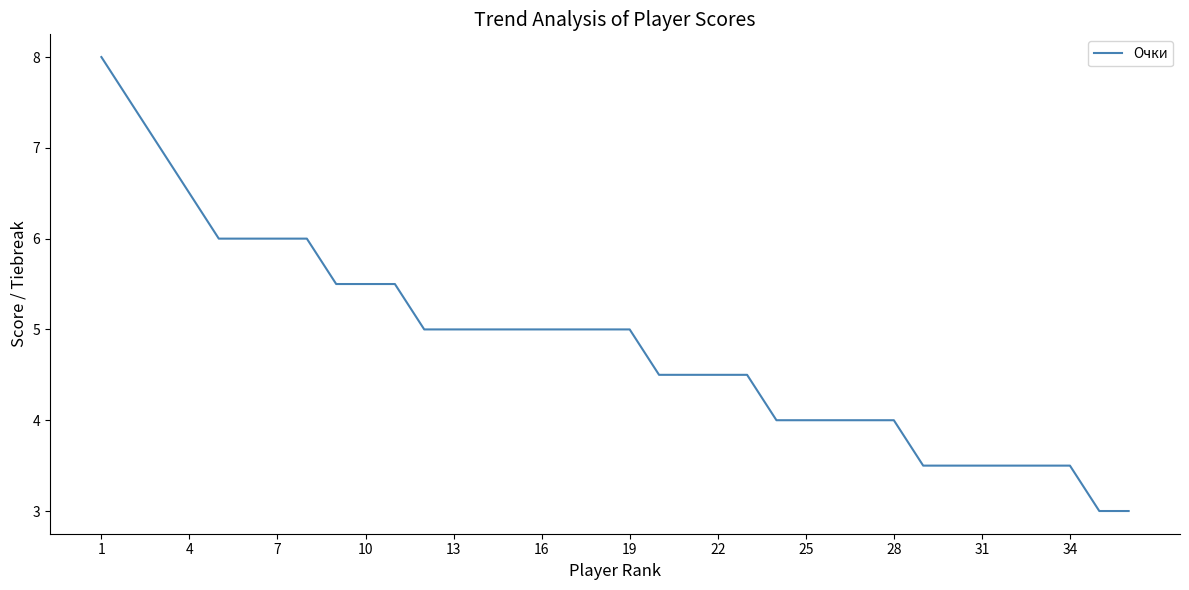

What is the smallest value displayed?

3.0